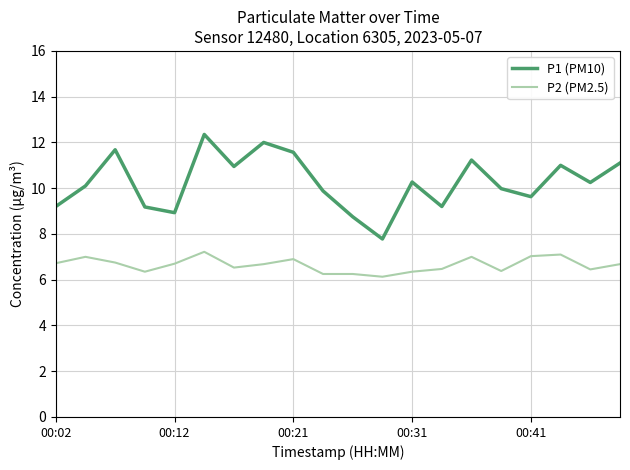

True or false: P2 (PM2.5) and P1 (PM10) intersect in this chart.

False